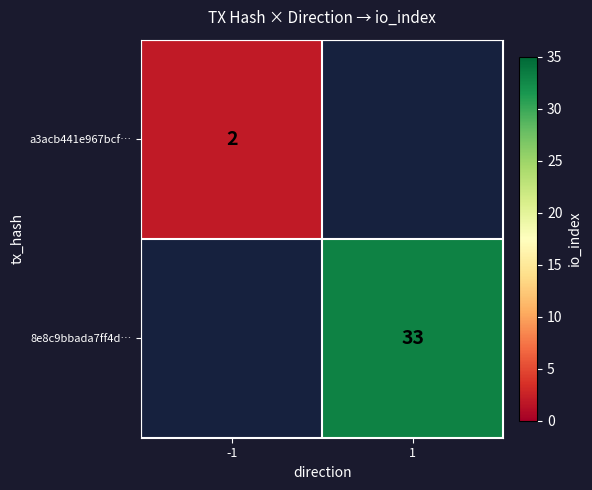

The value of 8e8c9bbada7ff4d… at 1 is 11. True or false?

False